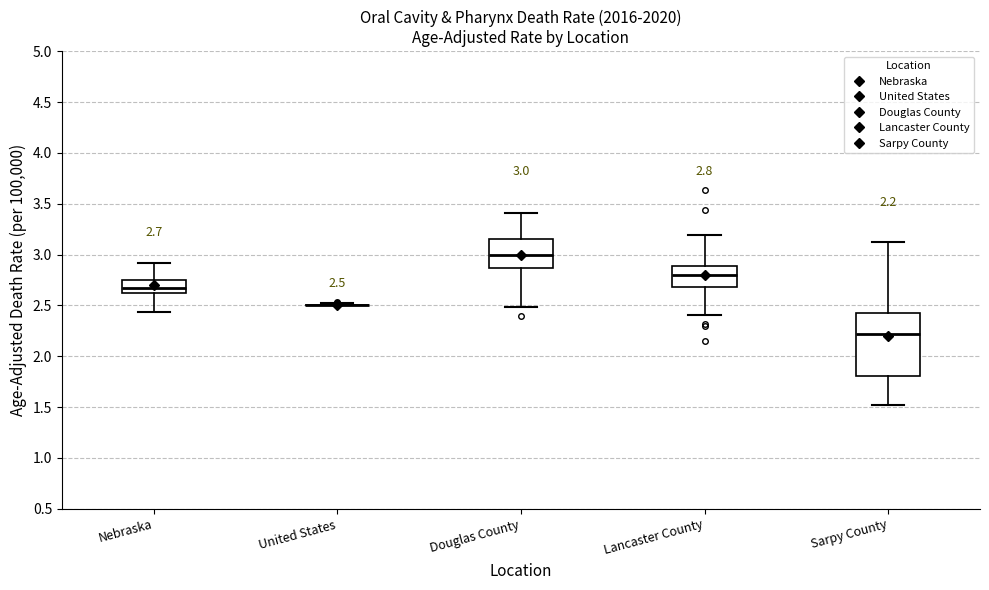

Which box is the tallest, from its lower edge to its upper edge?

Sarpy County